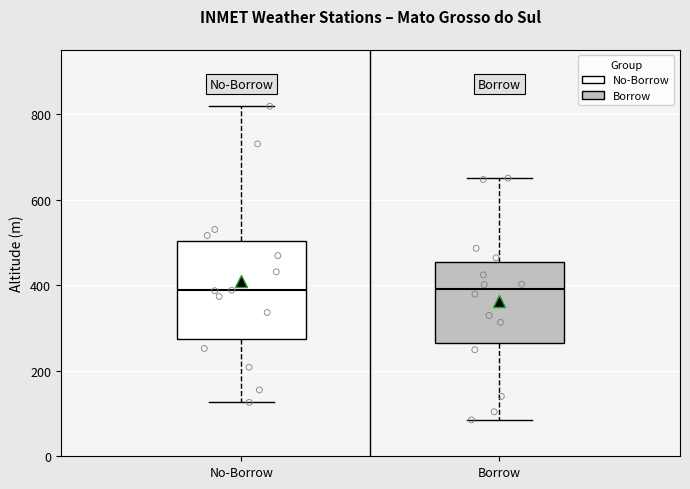

Where does the upper whisker of the box for Borrow end on the y-axis? The values are not printed on the chart, so give them approximately, as read against the axis.

660